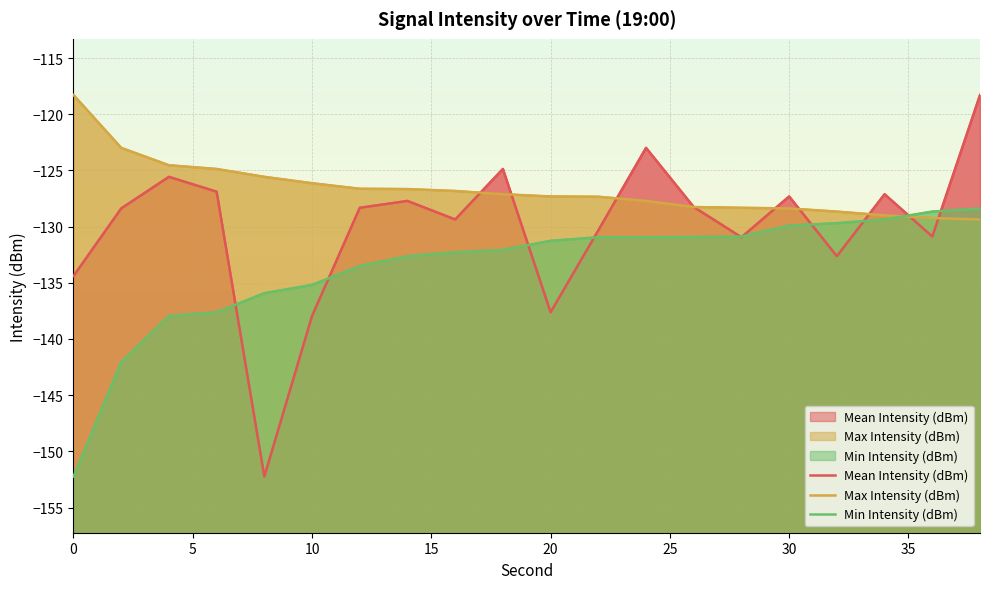

How many distinct data groups are displayed?

3